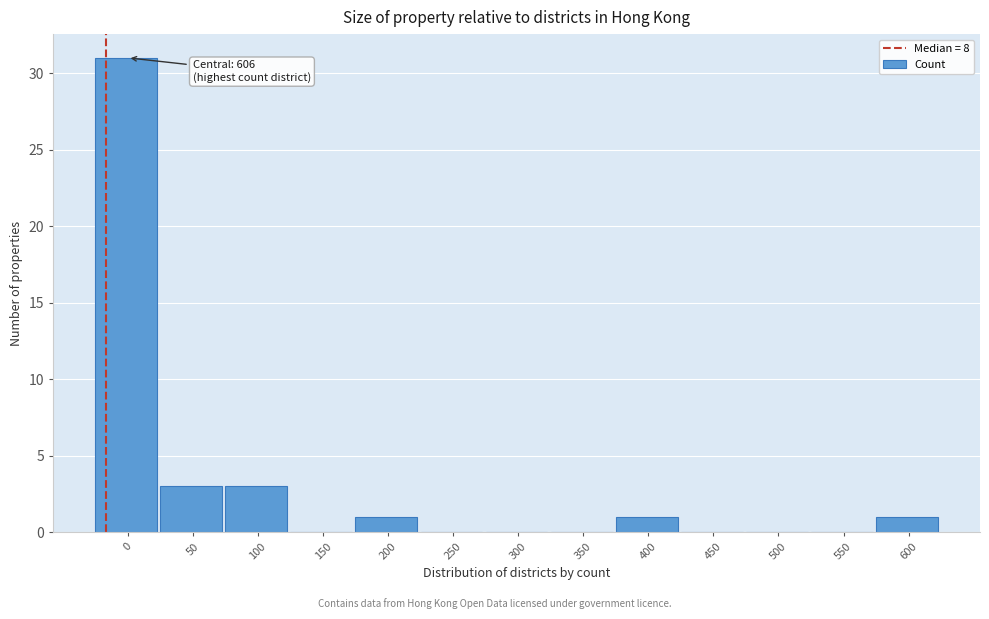

Reading left to right, extract all data points from this chart.

0=31	50=3	100=3	150=0	200=1	250=0	300=0	350=0	400=1	450=0	500=0	550=0	600=1